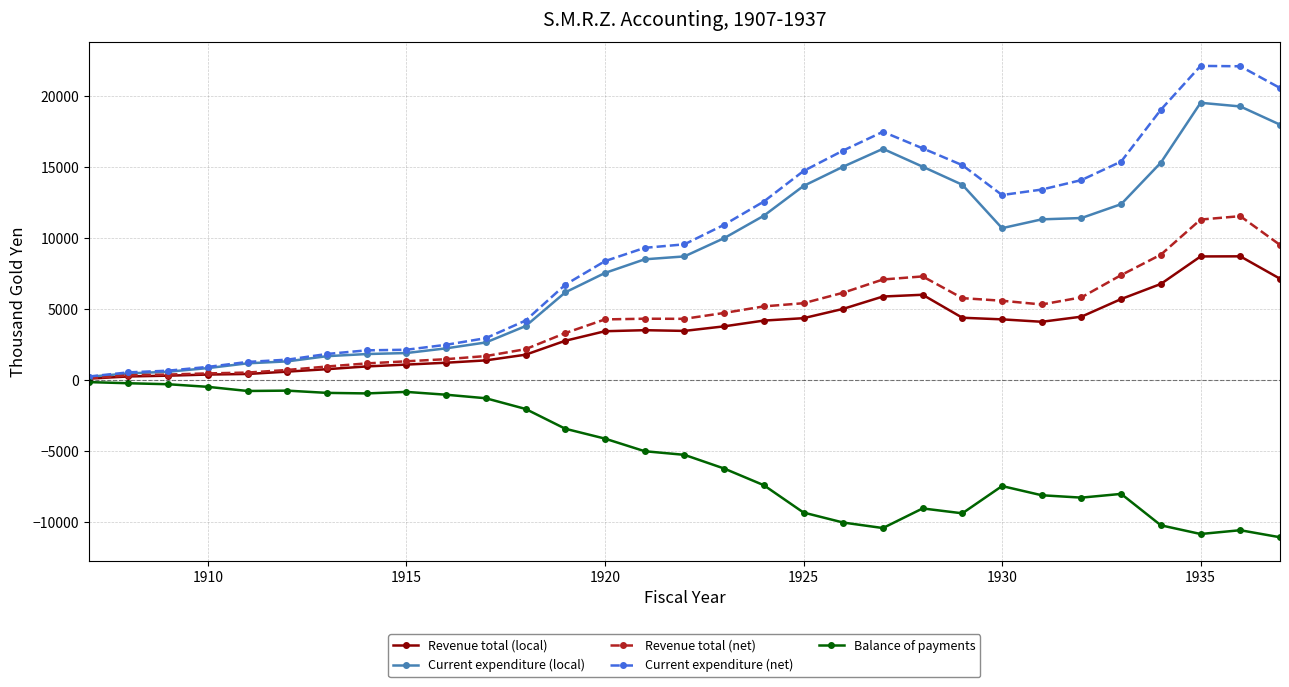

Which series has the largest range (max minus min)?

Current expenditure (net)